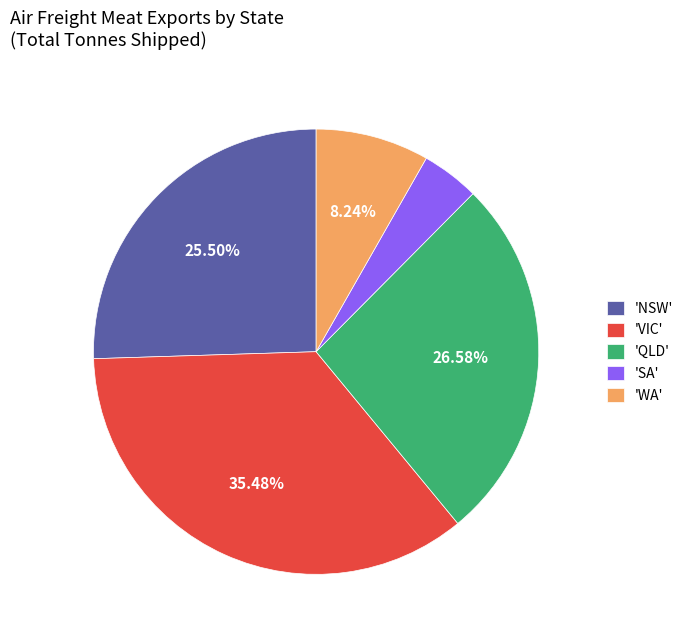

To the nearest percent, what is the difference between the largest and smallest slice percentages?

31%